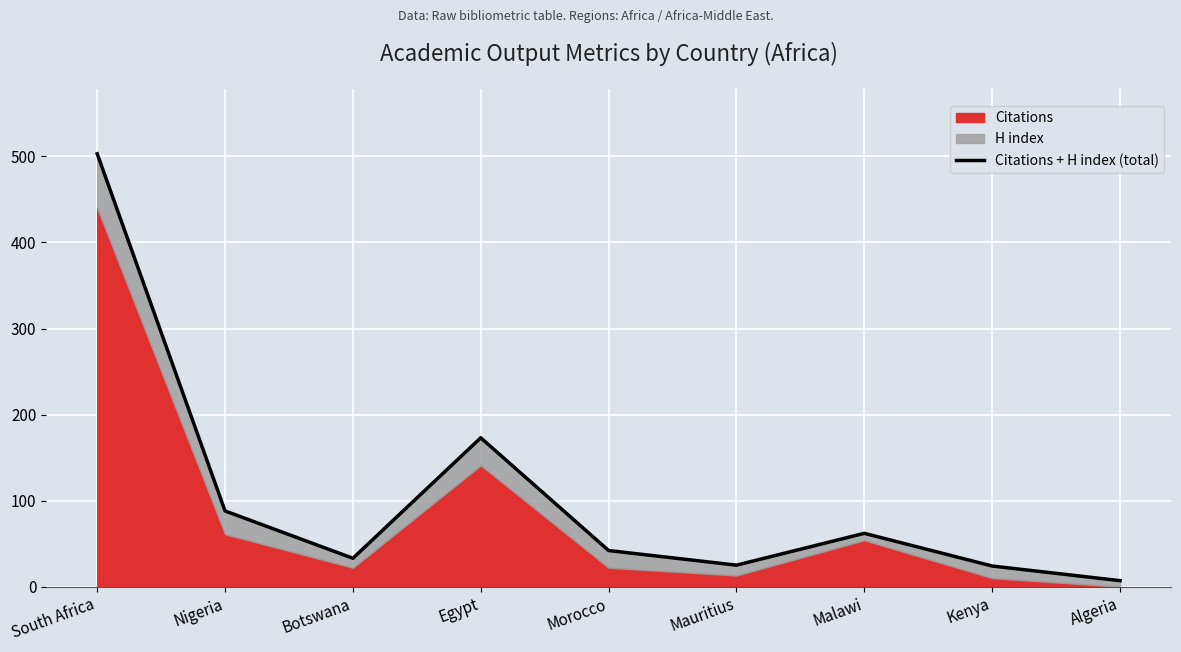

The value at Malawi is 62. True or false?

True